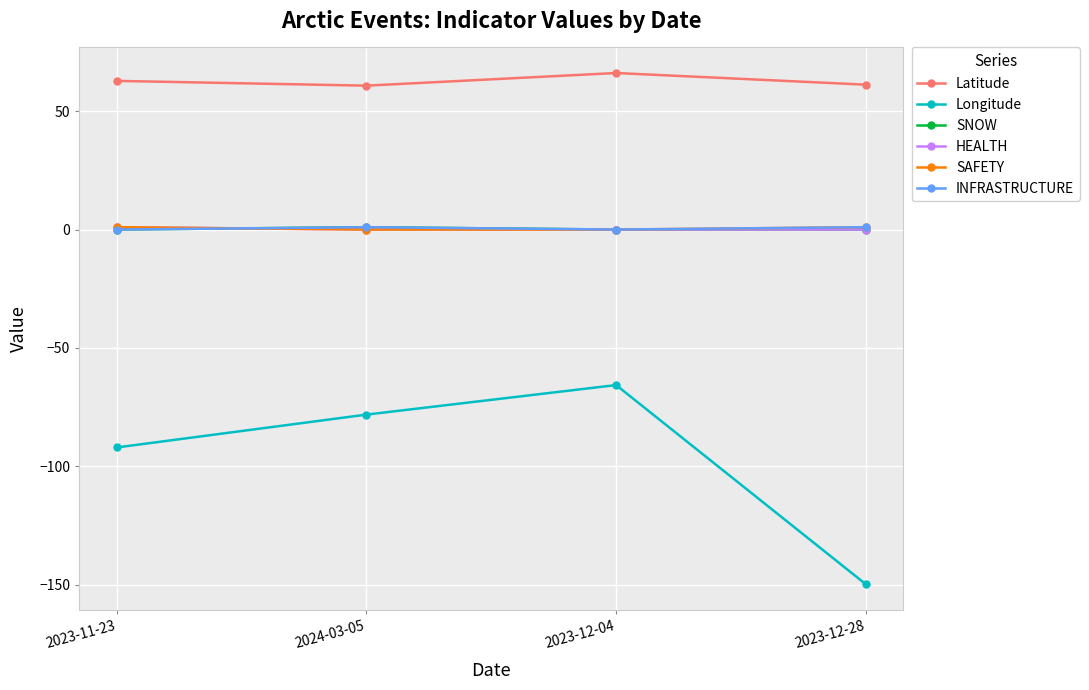

What is the label of the 1st point from the right?

2023-12-28